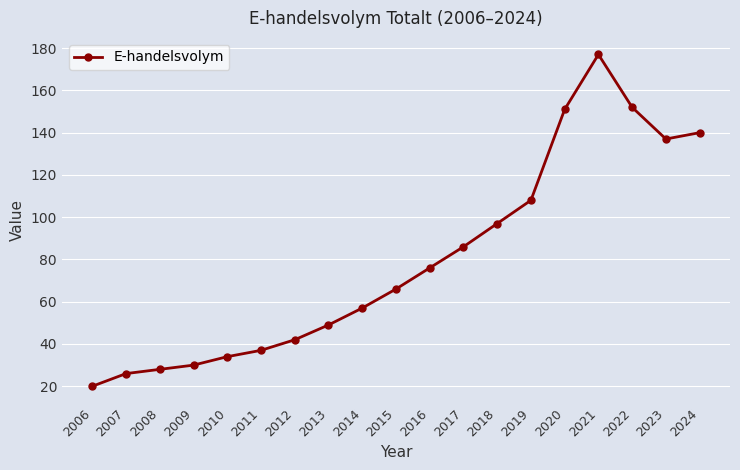

Is this an area chart (filled region under the line)?

No